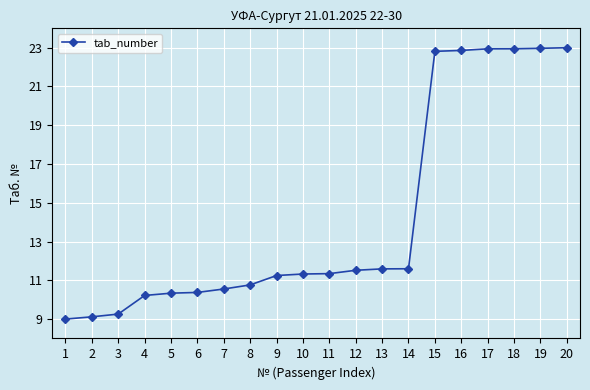

The chart shows a value of 38.4 at 19. True or false?

False